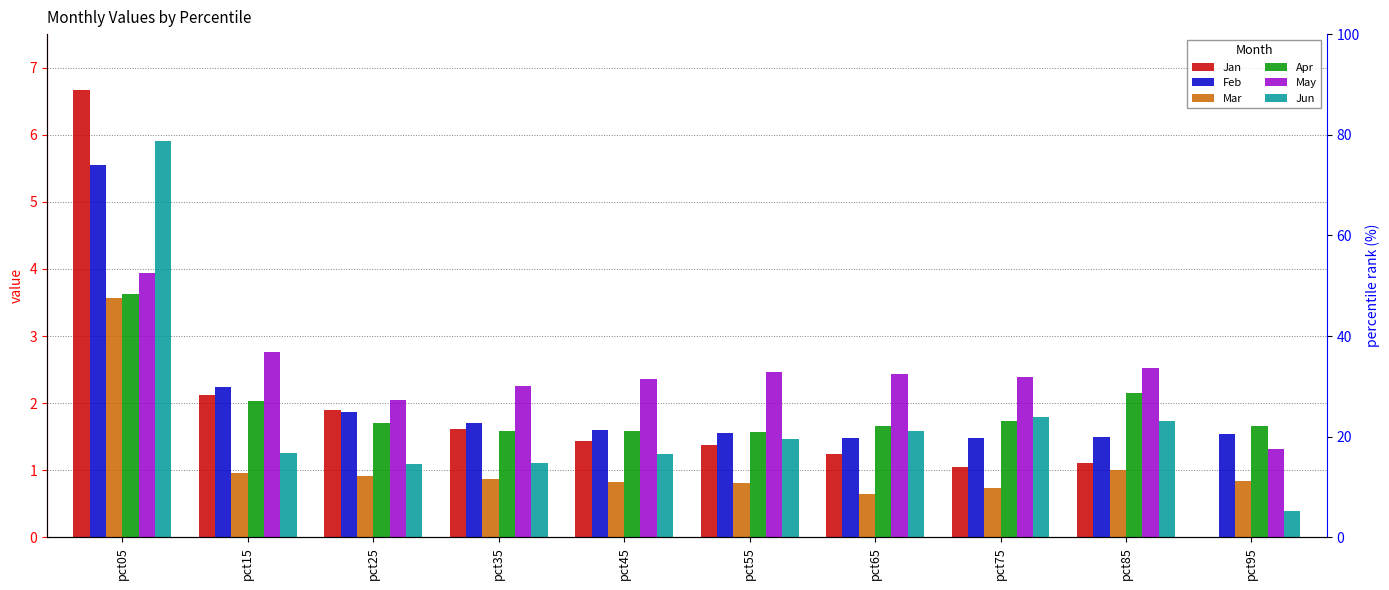

Rank the categories by Jun value from lowest to highest.

pct95, pct25, pct35, pct45, pct15, pct55, pct65, pct85, pct75, pct05